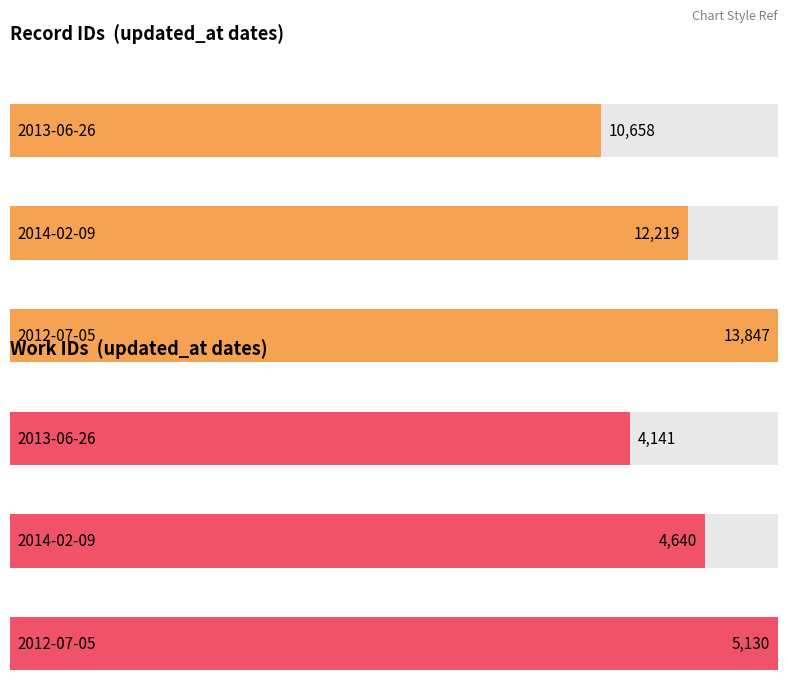

At which label does work_id reach its minimum?

2013-06-26